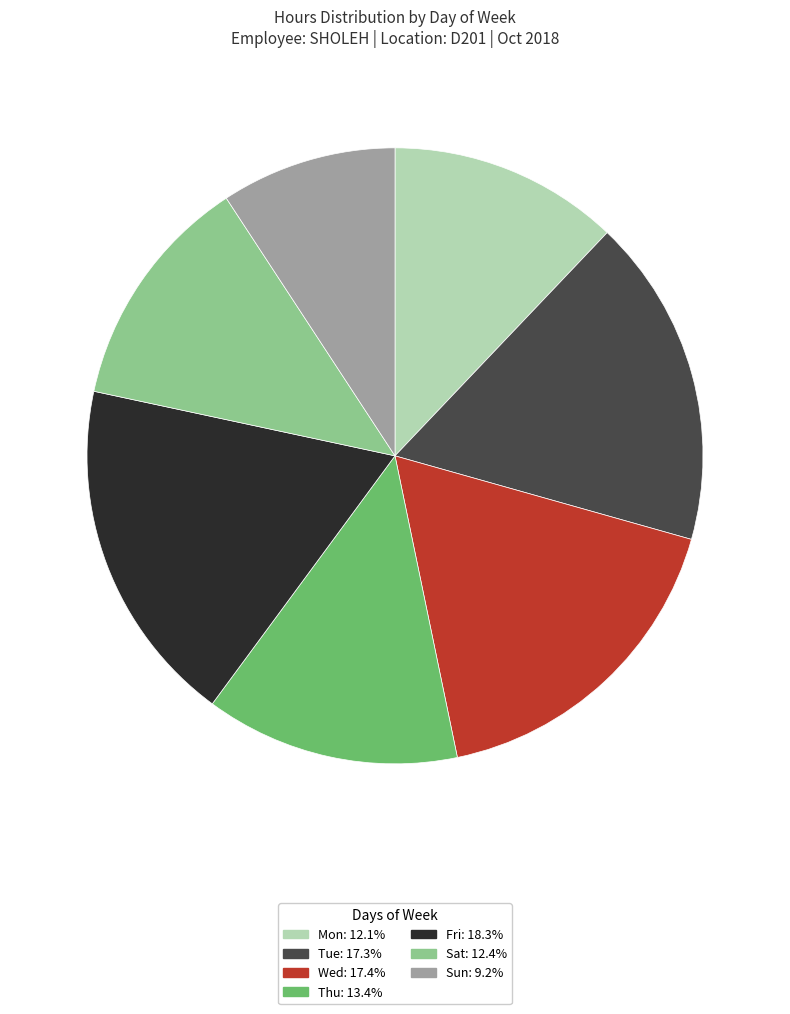

Which category has the smallest portion of the pie?

Sun